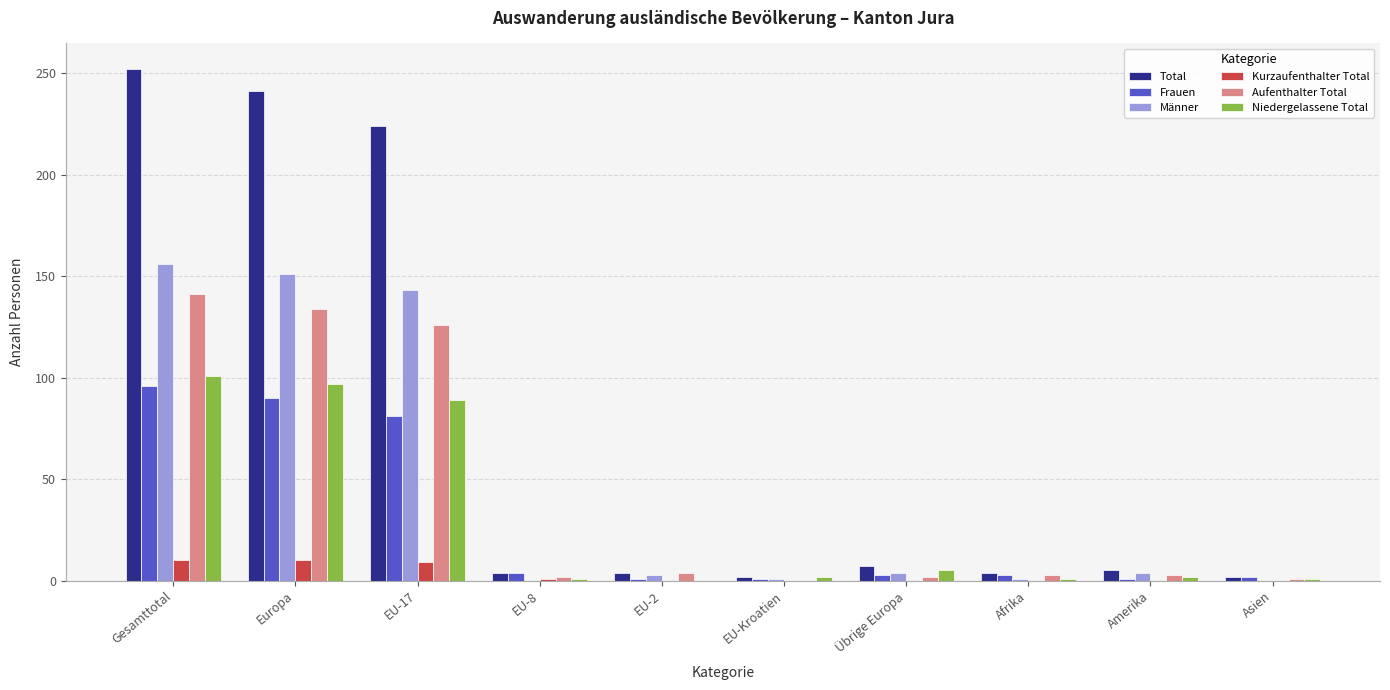

Is it true that Niedergelassene Total equals 101 at Gesamttotal?

True